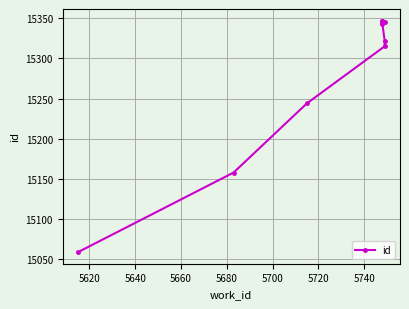

What is the average value?

15282